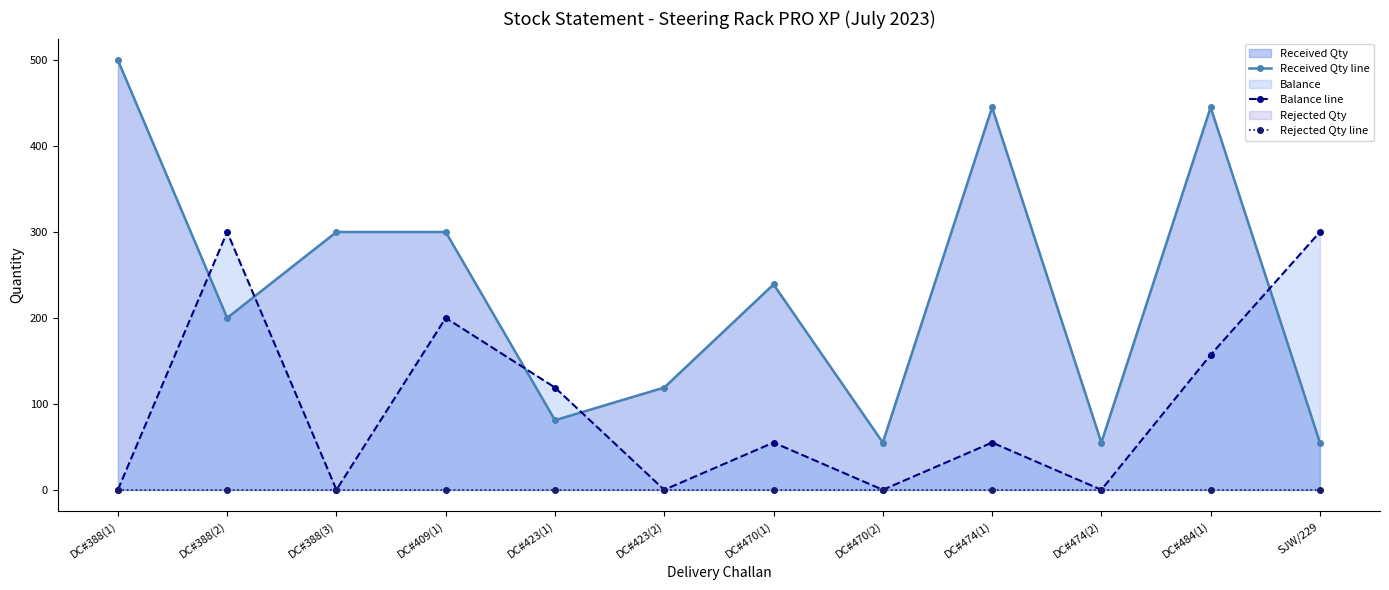

How many intersections are there between Received Qty line and Balance line?

5